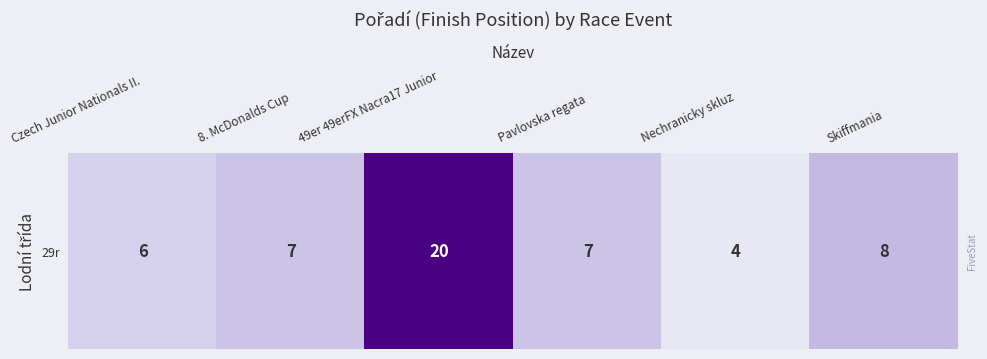

Reading left to right, what are all the values shown in this chart?

Czech Junior Nationals II.=6	8. McDonalds Cup=7	49er 49erFX Nacra17 Junior=20	Pavlovska regata=7	Nechranicky skluz=4	Skiffmania=8